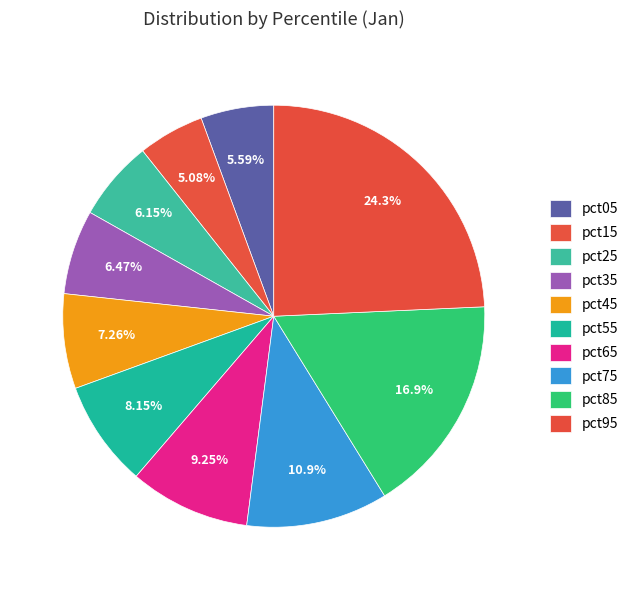

To the nearest percent, what is the difference between the pct25 and pct85 slice percentages?

11%